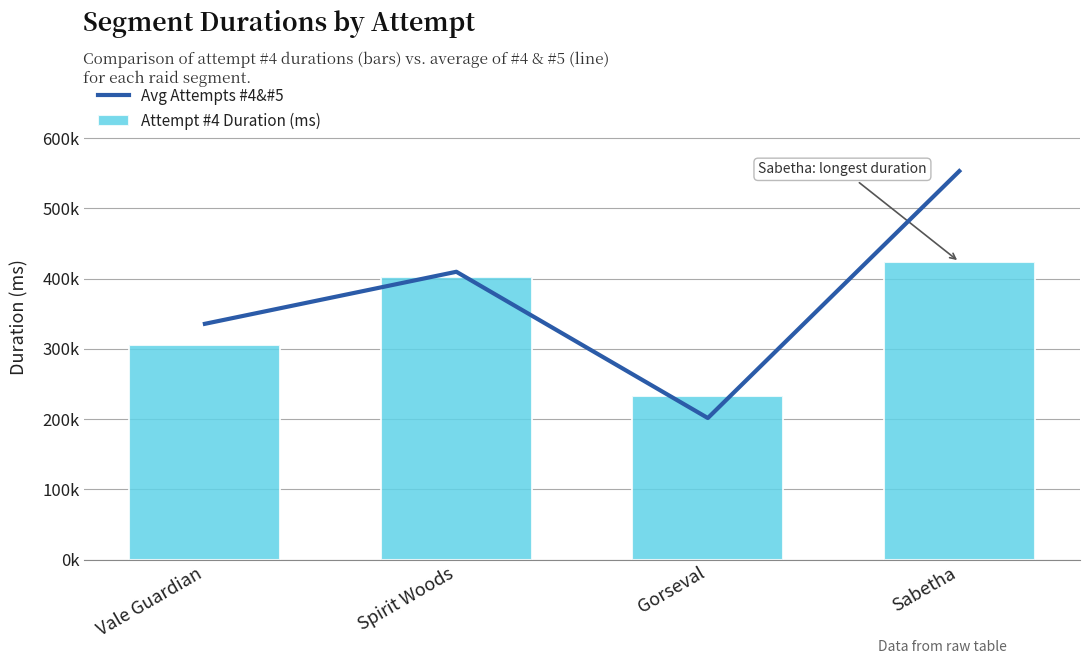

Which series changed the most between Spirit Woods and Sabetha?

Avg Attempts #4&#5